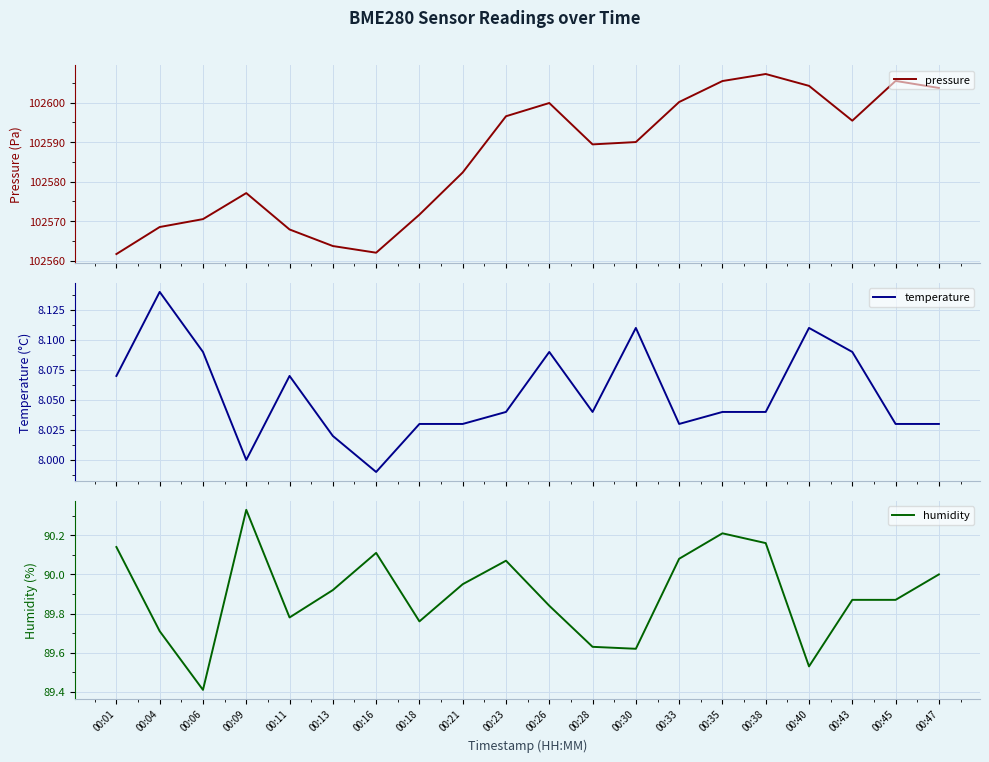

At which category does the chart reach its minimum across all series?

00:16